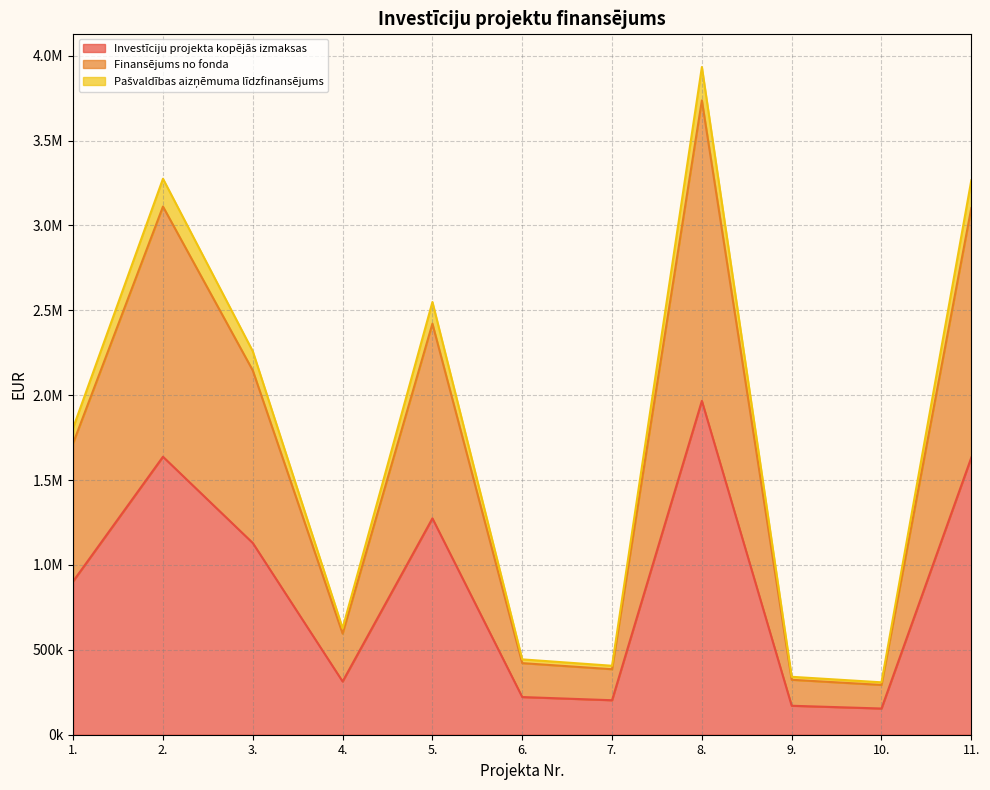

True or false: Finansējums no fonda has more than 1 interior local peaks.

True